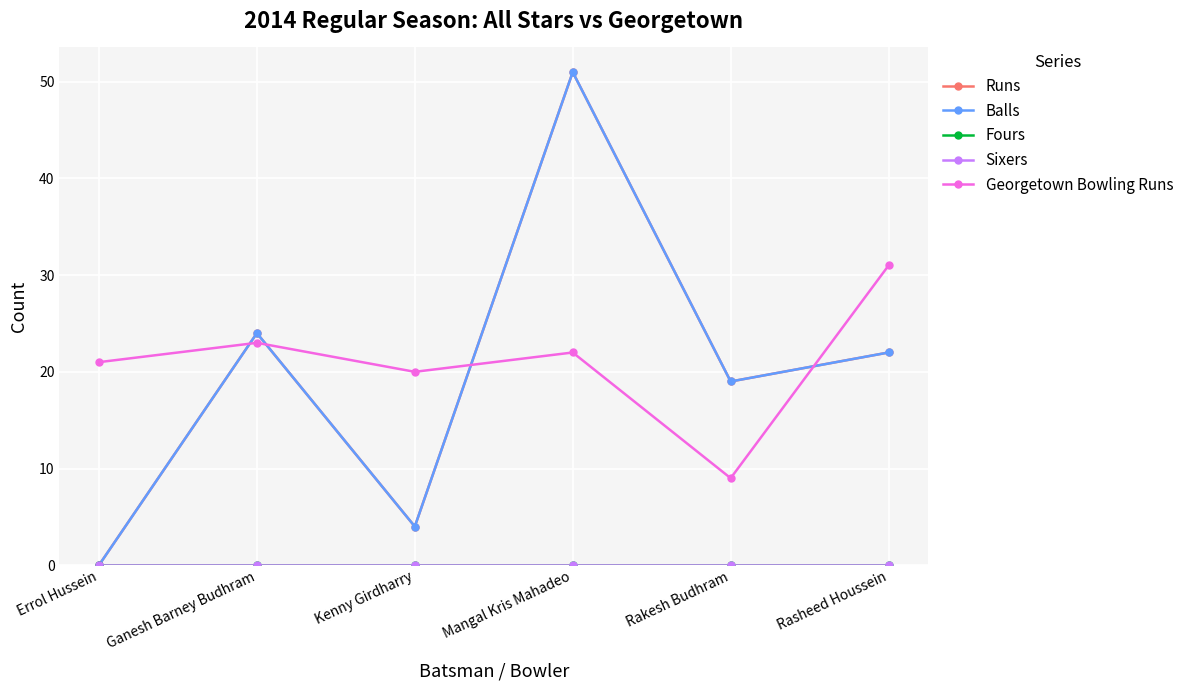

What is the label of the 1st point from the right?

Rasheed Houssein